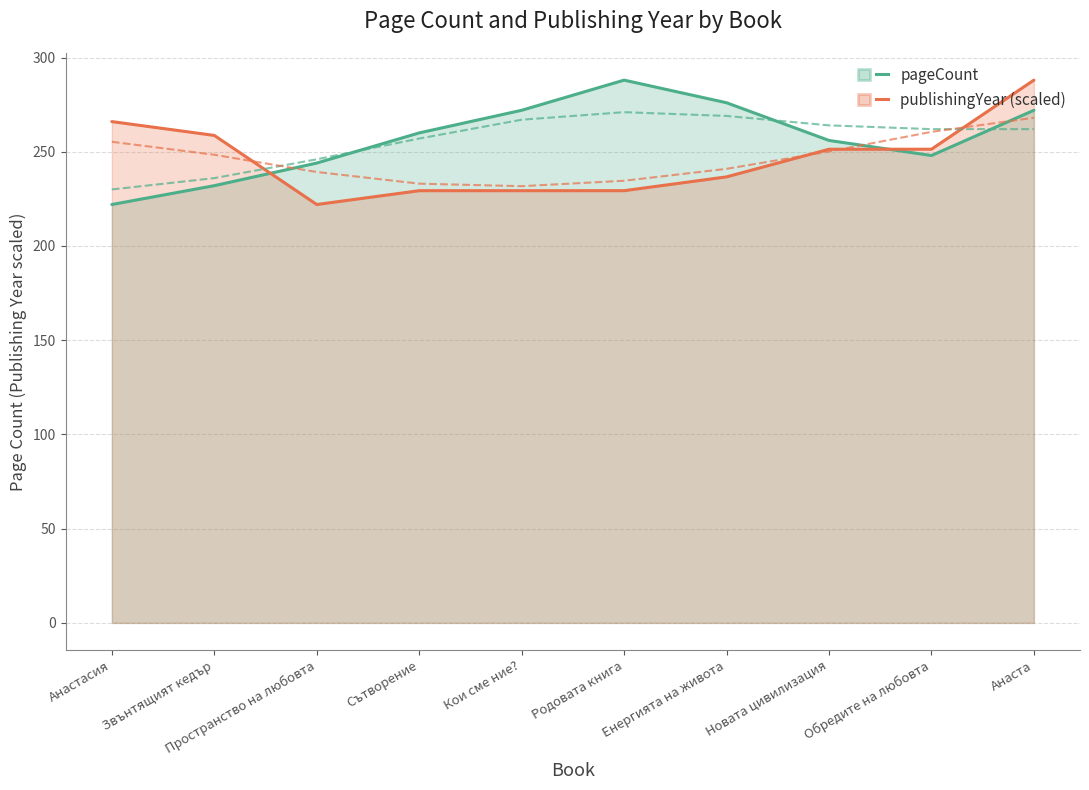

What is the sum of all pageCount values?

2570.0